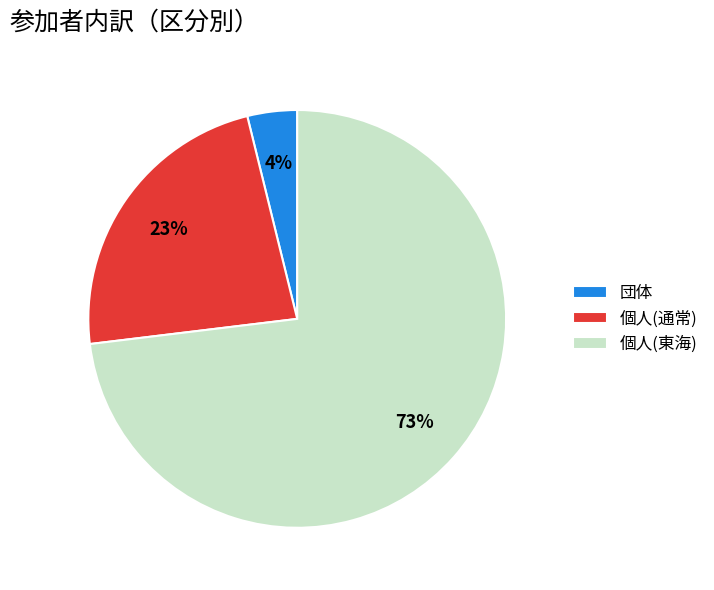

Is the sum of 個人(通常) and 団体 greater than half?

No